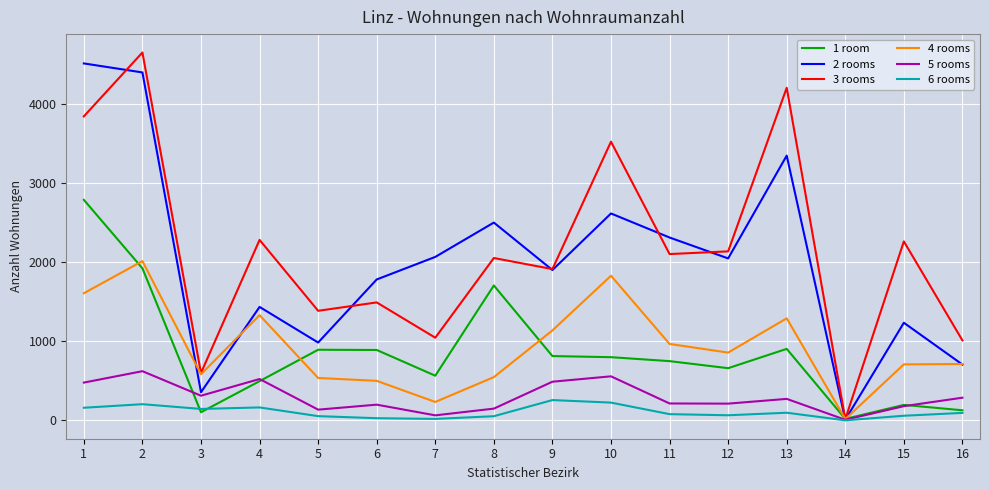

At which category does the chart reach its peak across all series?

2